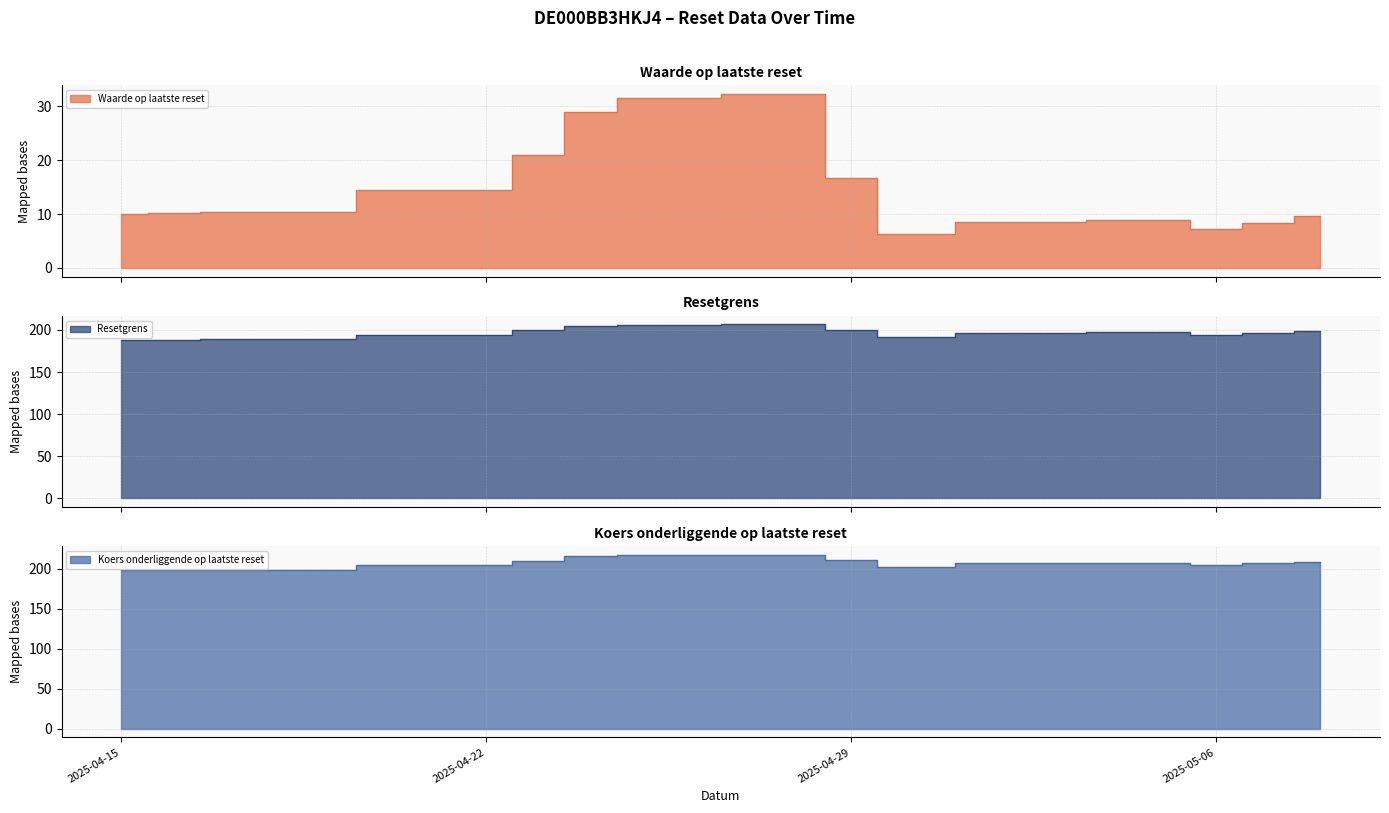

Which series has the widest spread of values?

Waarde op laatste reset